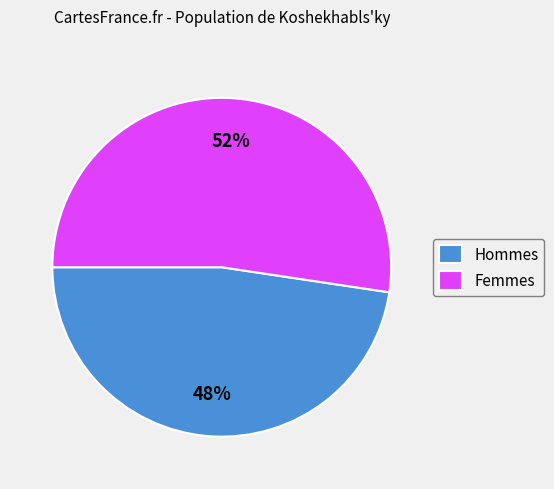

Does any single category account for the majority?

Yes